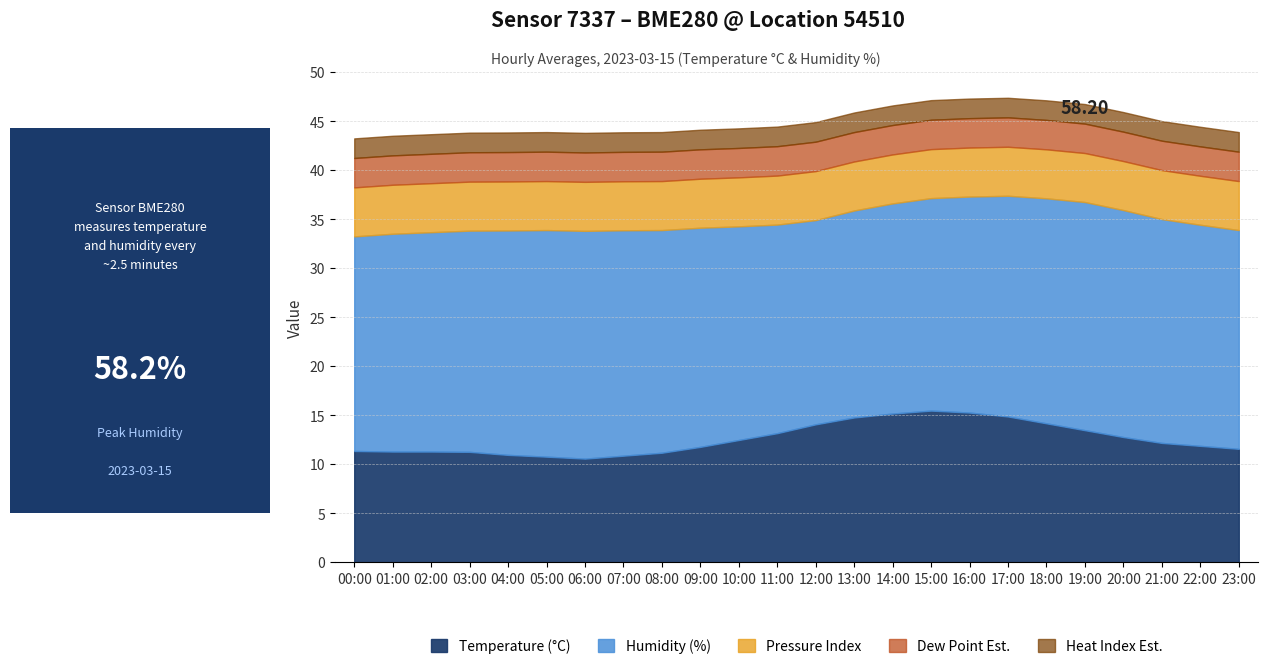

What is the total value across all series at 08:00?

43.9